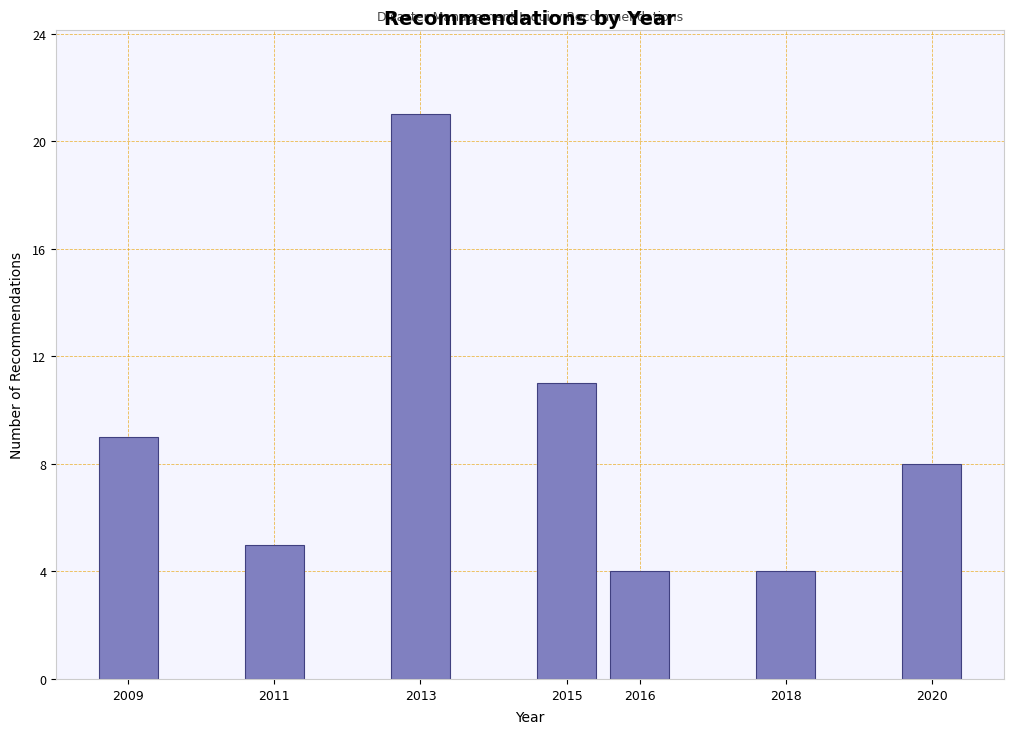

Reading left to right, what are all the values shown in this chart?

2009=9	2011=5	2013=21	2015=11	2016=4	2018=4	2020=8